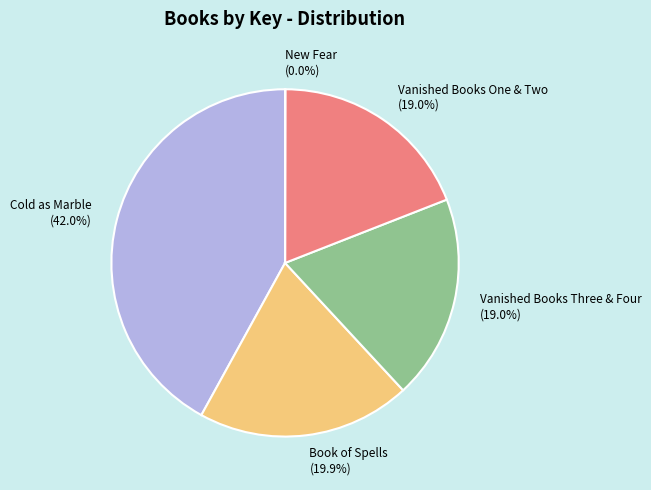

To the nearest percent, what portion does Book of Spells represent?

20%